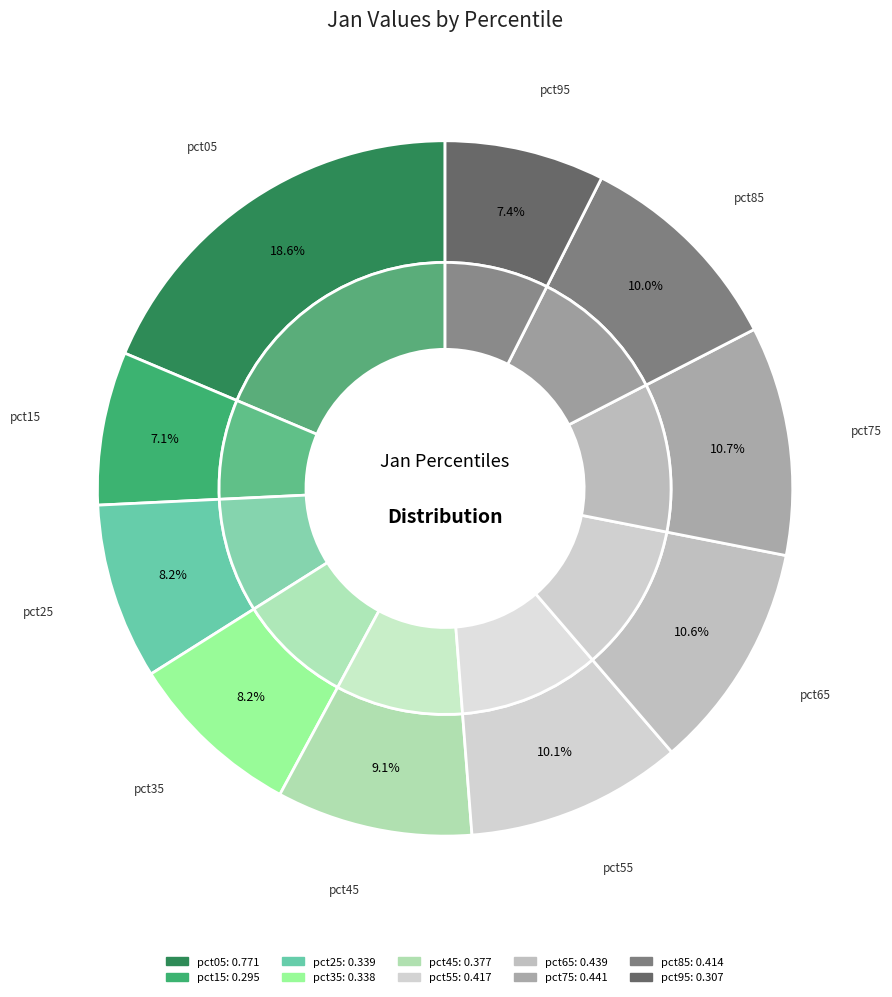

Rank the categories by value from highest to lowest.

pct05, pct75, pct65, pct55, pct85, pct45, pct25, pct35, pct95, pct15